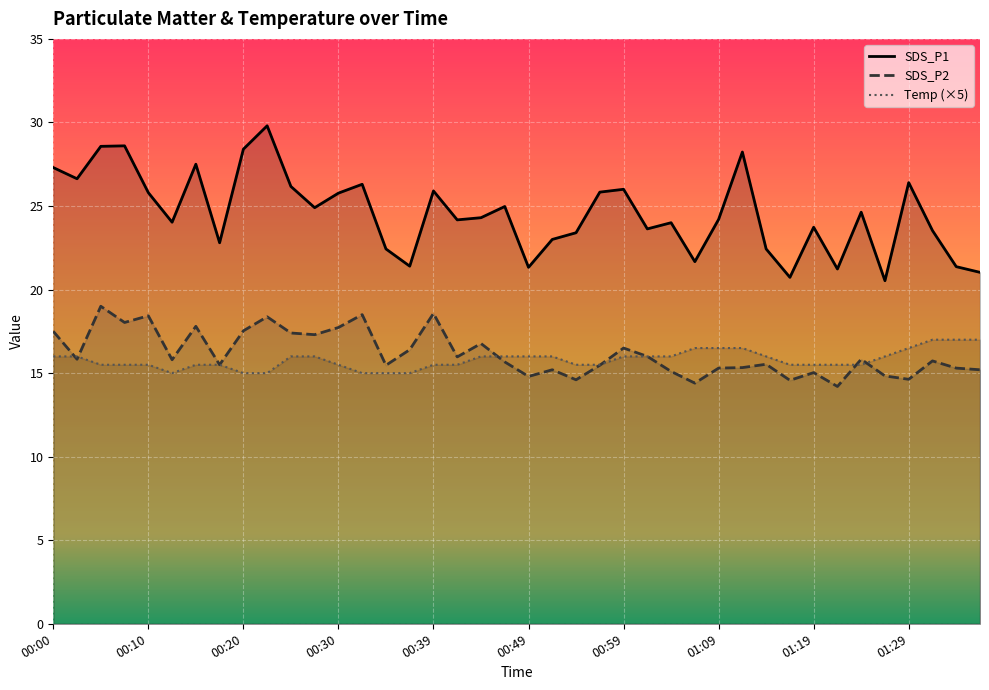

True or false: SDS_P1 and Temp cross at least once.

False